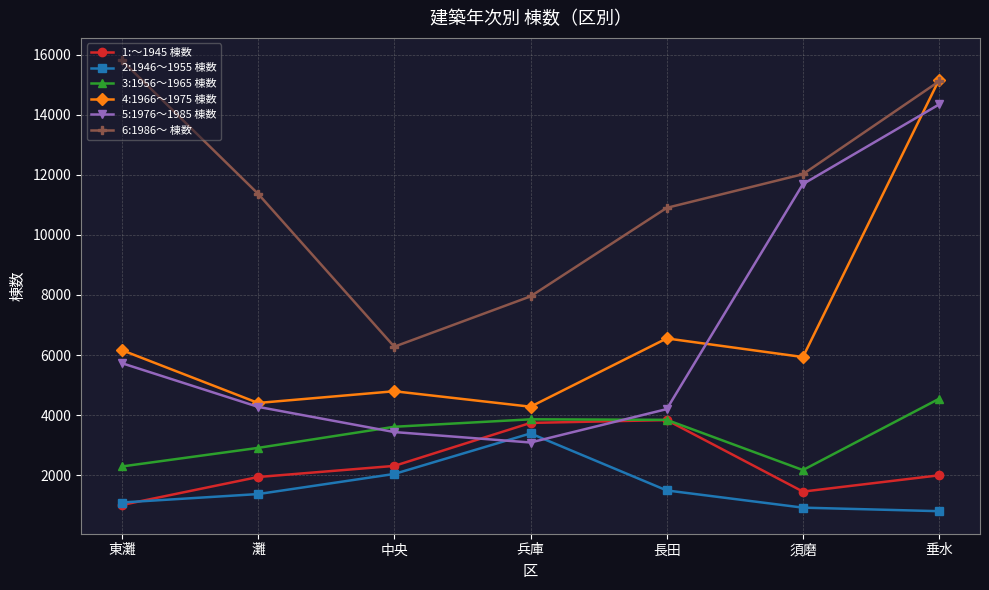

List the series in order of their peak value, lowest first.

2:1946～1955 棟数, 1:～1945 棟数, 3:1956～1965 棟数, 5:1976～1985 棟数, 4:1966～1975 棟数, 6:1986～ 棟数